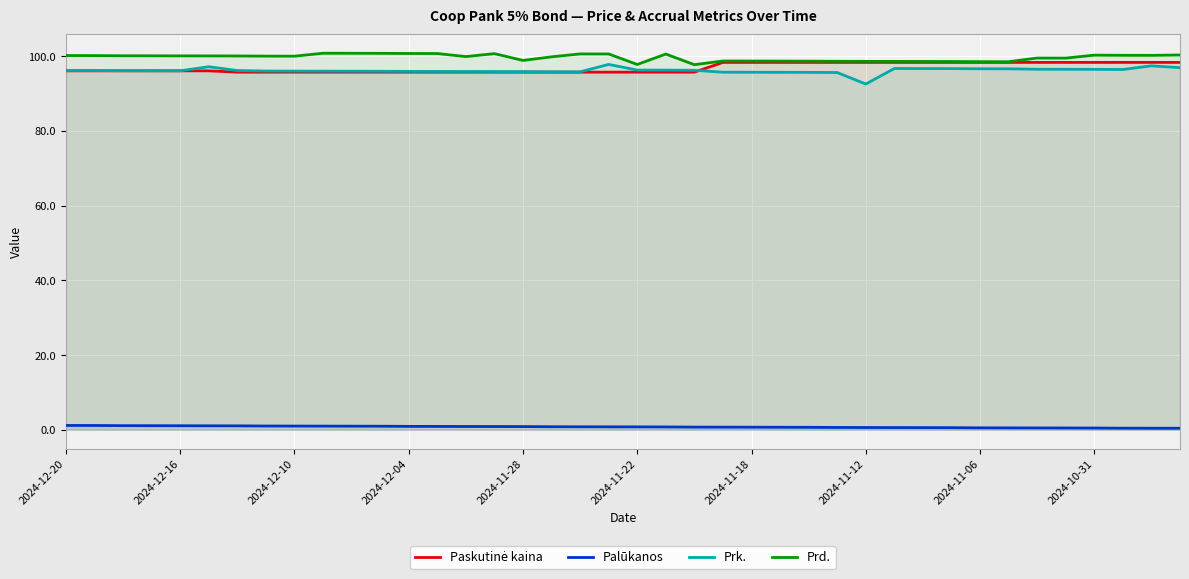

True or false: Palūkanos and Prk. cross at least once.

False